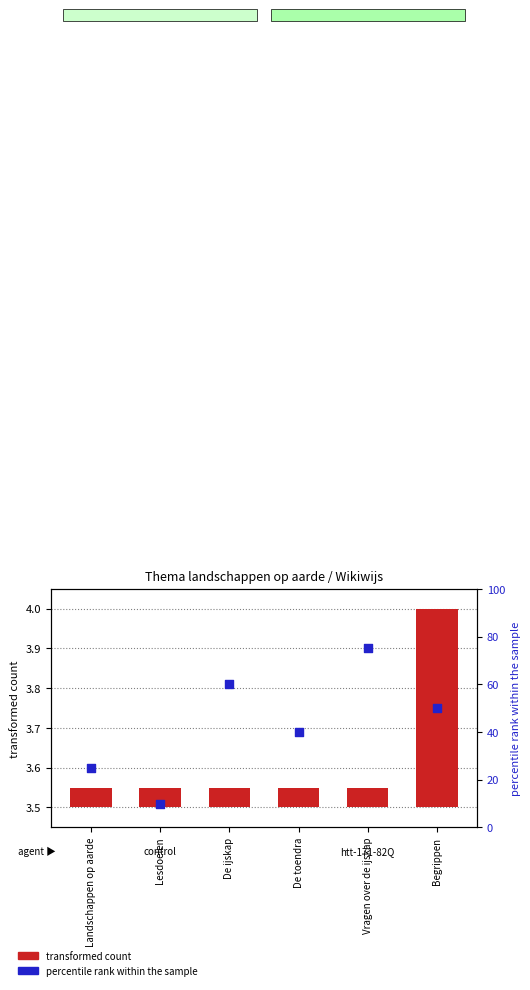

Which series has the largest total across all categories?

percentile rank within the sample